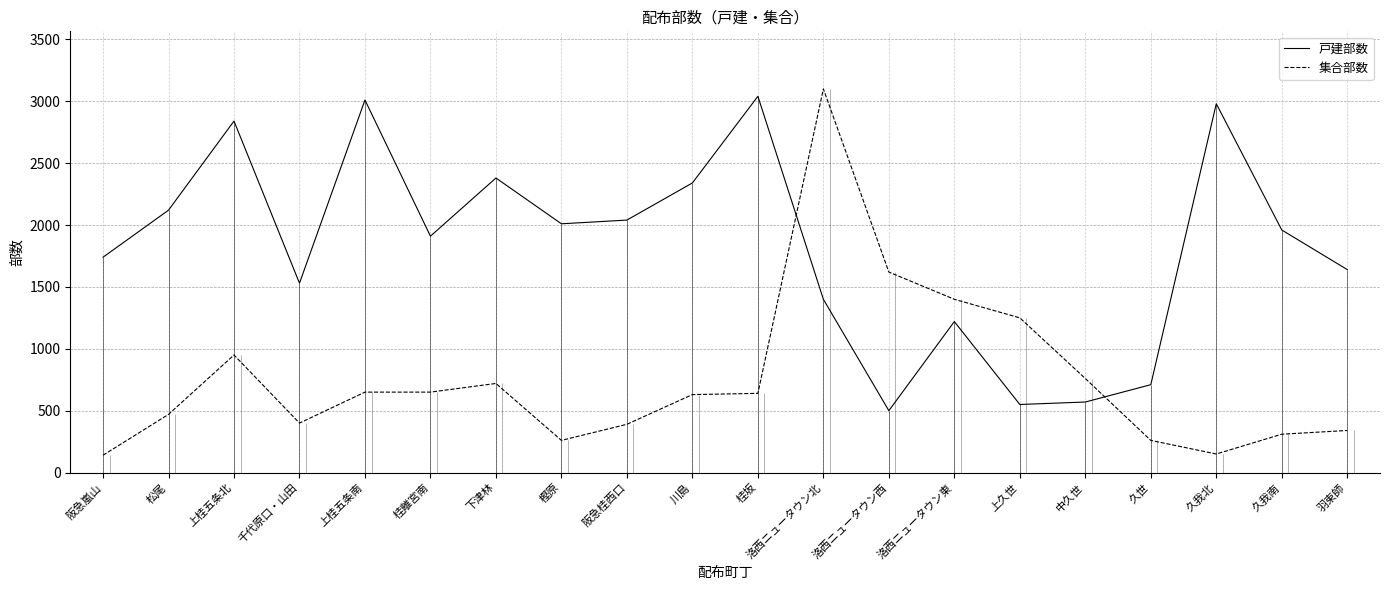

The 集合部数 series shows 177 at 久世. True or false?

False